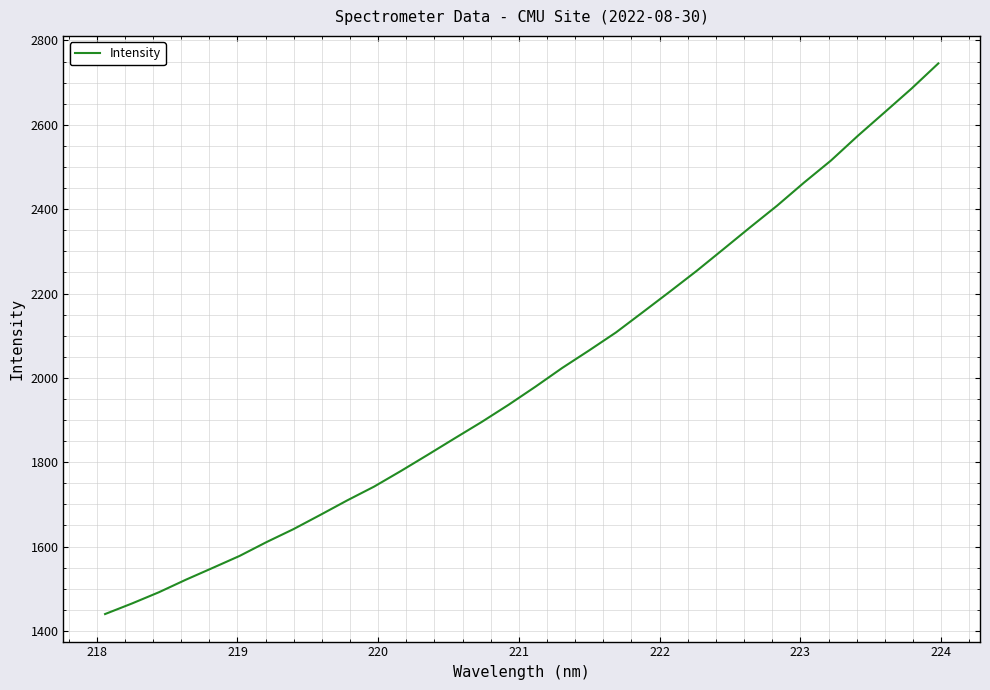

Reading left to right, transcribe all the data shown in this chart.

1440.0	1465.0	1491.6	1521.3	1549.4	1577.8	1610.6	1641.3	1675.0	1709.5	1742.2	1779.3	1817.7	1856.8	1895.4	1936.1	1979.0	2023.6	2065.1	2107.8	2155.9	2204.4	2253.6	2305.3	2357.4	2408.5	2463.1	2515.3	2573.8	2629.7	2685.8	2745.6